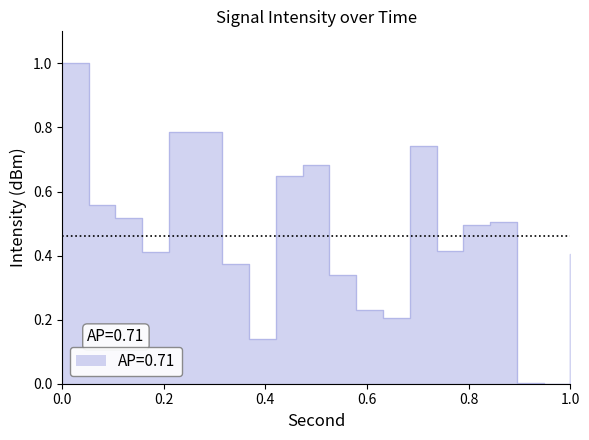

True or false: the data shows 0.2 at 1.0.

False